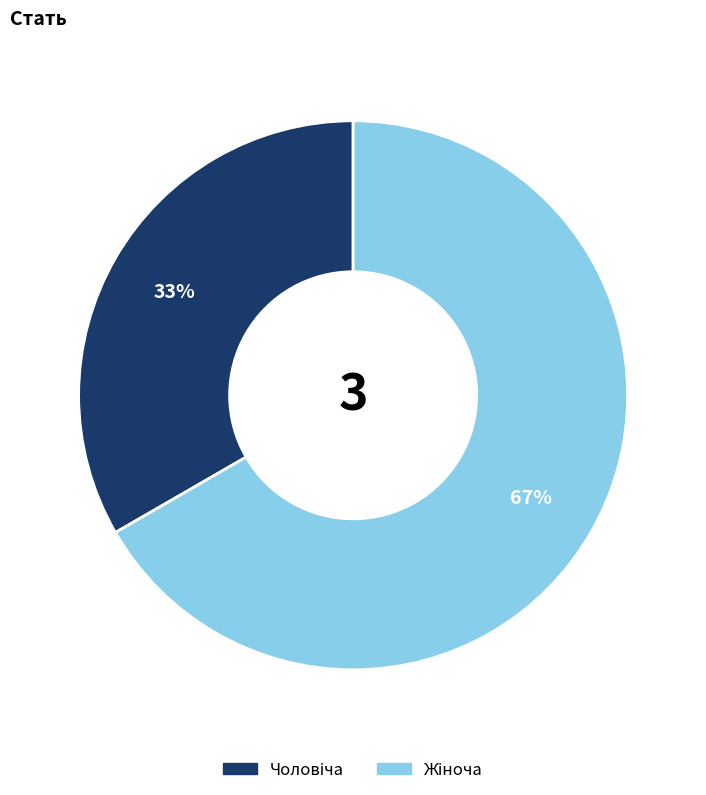

Is there a majority slice in this chart?

Yes